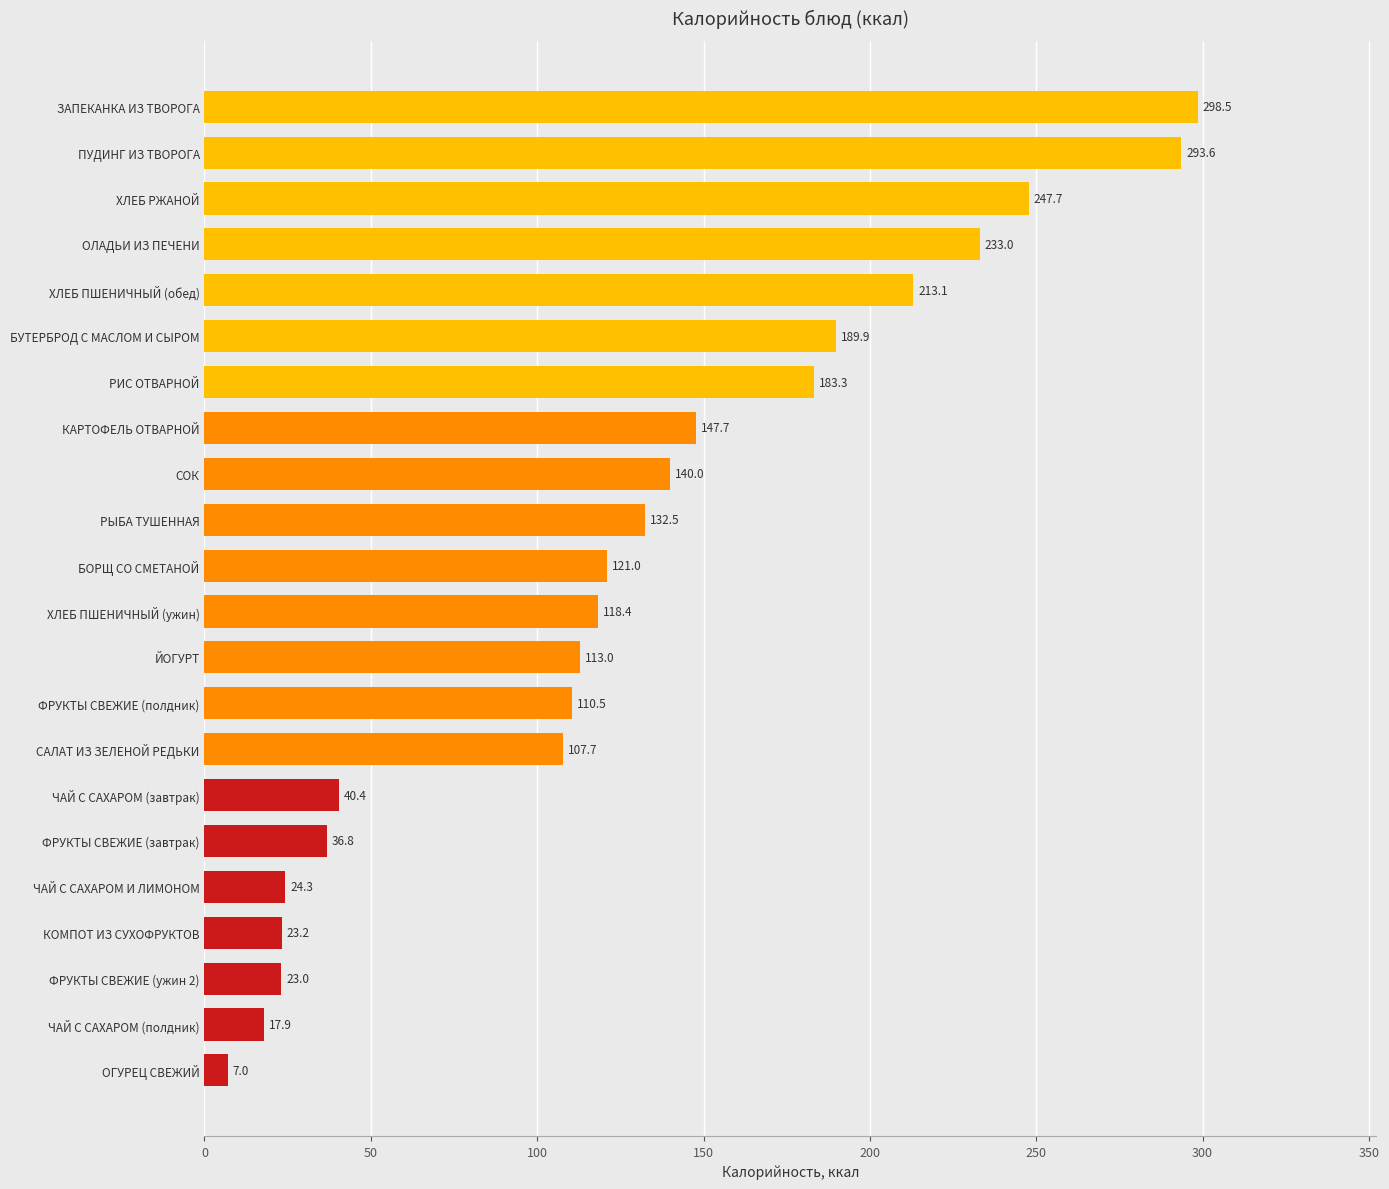

The value at ПУДИНГ ИЗ ТВОРОГА is 471.6. True or false?

False